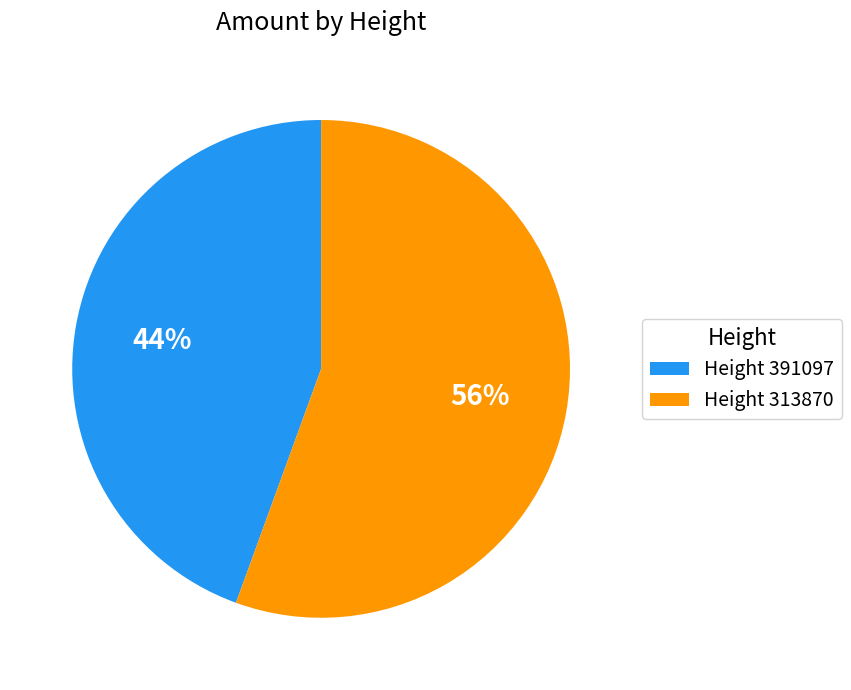

To the nearest percent, what percentage of the pie is Height 313870?

56%